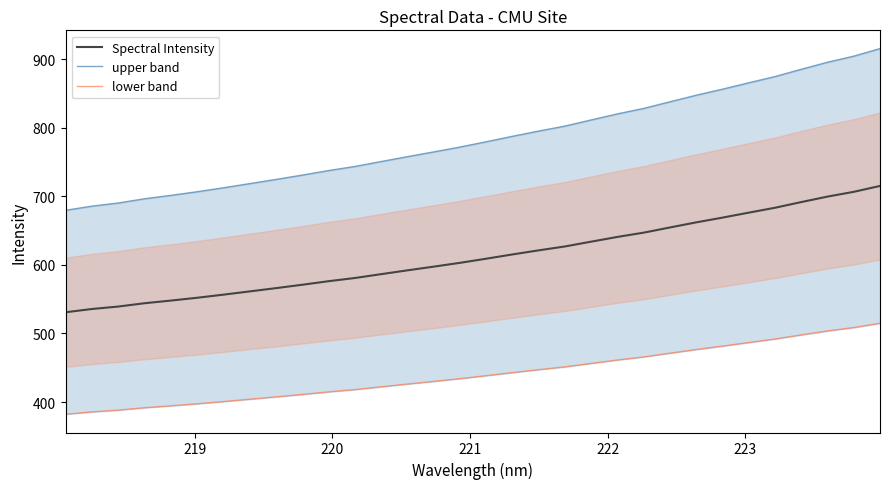

What is the highest value of the Spectral Intensity series?

715.1